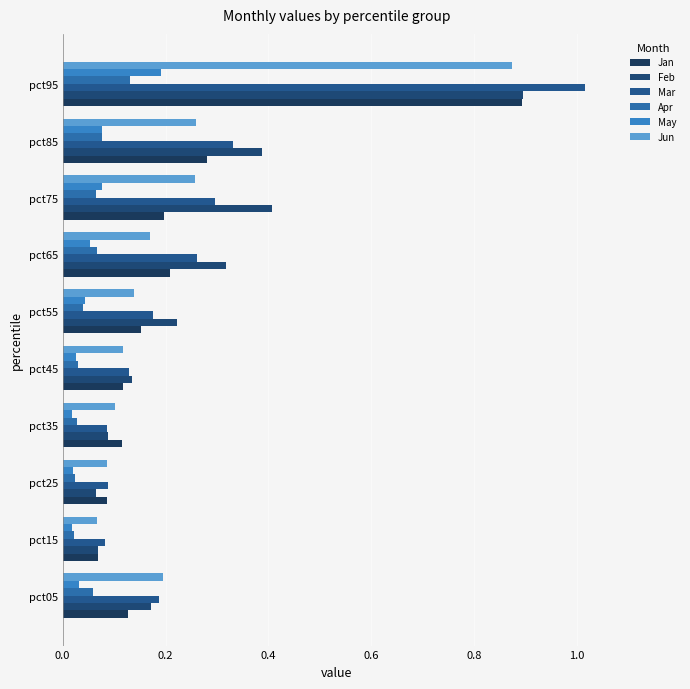

What is the difference between the maximum and second lowest values in the May series?

0.2